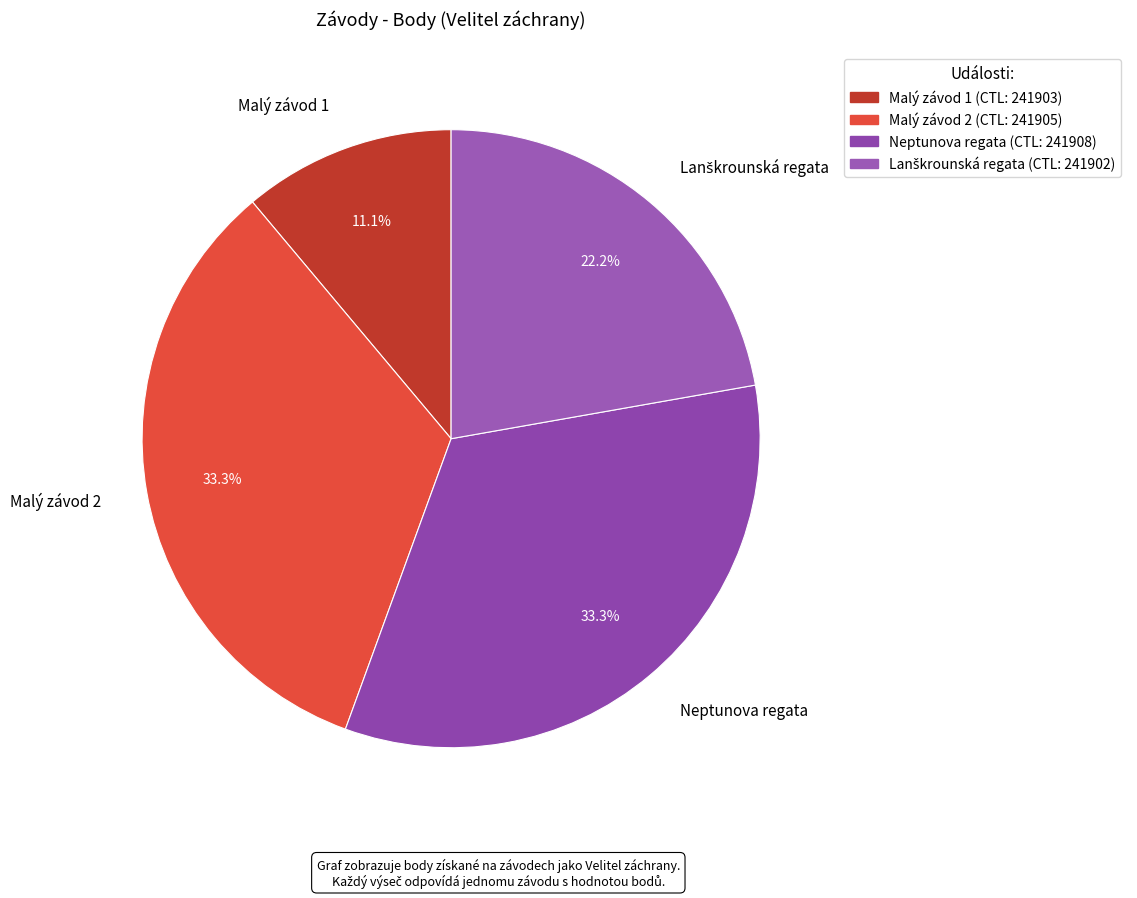

Which category has the smallest portion of the pie?

Malý závod 1